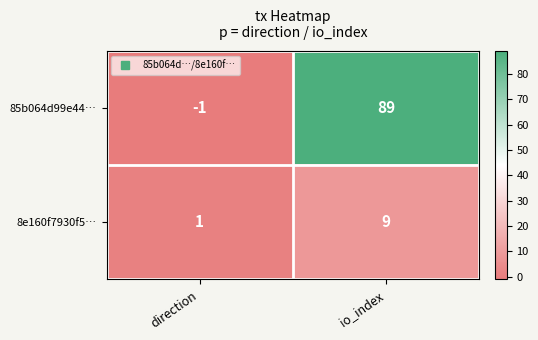

What is the difference between the maximum and minimum values in the 85b064d99e44… series?

90